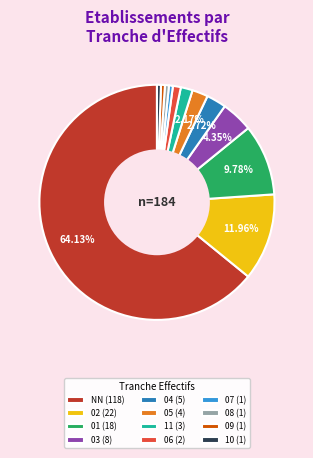

Approximately how many times larger is the value at 01 (18) compared to 05 (4)?

4.5